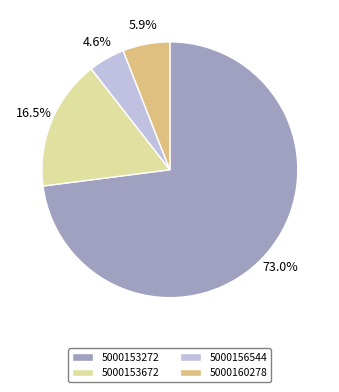

To the nearest percent, what percentage of the pie is 5000153272?

73%